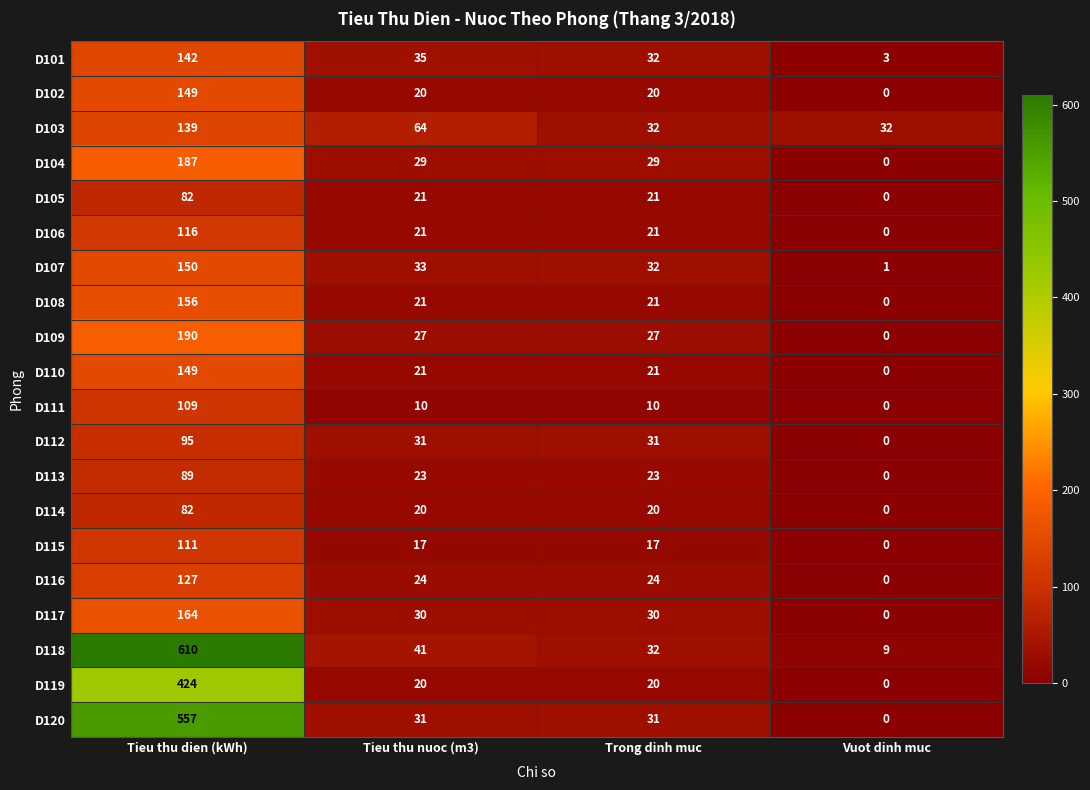

What is the sum of the D101 values at Tieu thu dien (kWh) and Vuot dinh muc?

145